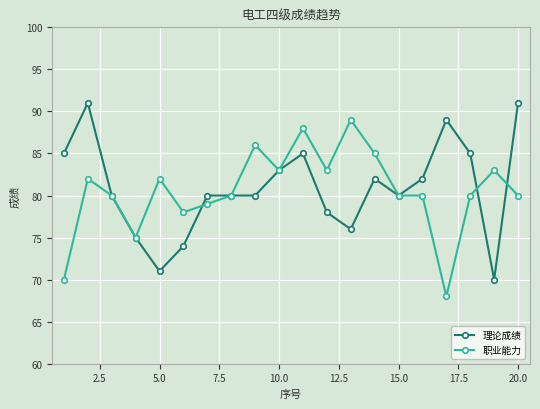

What is the average value of the 理论成绩 series?

81